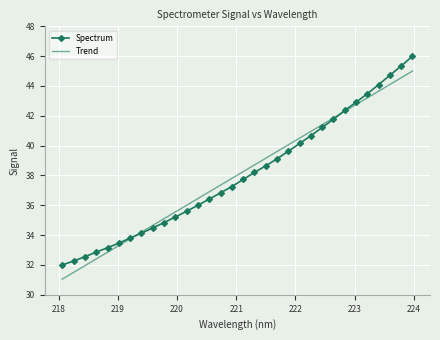

What is the maximum value shown in the chart?

46.0